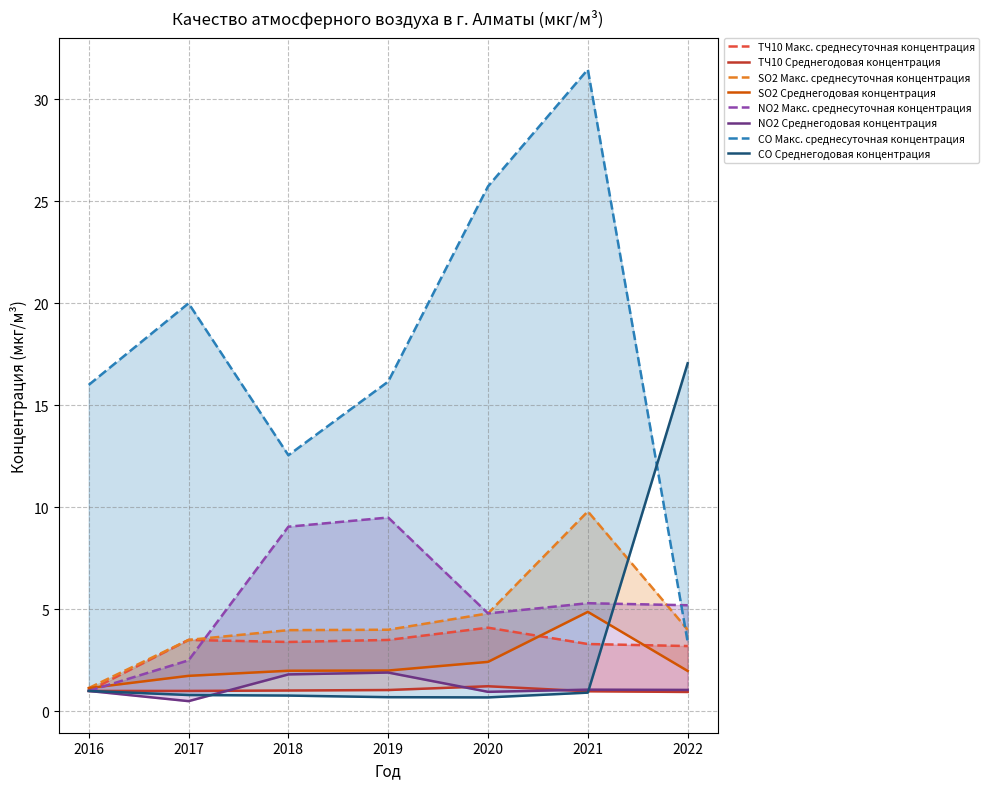

What is the difference between the highest and lowest values at 2022?

2.0